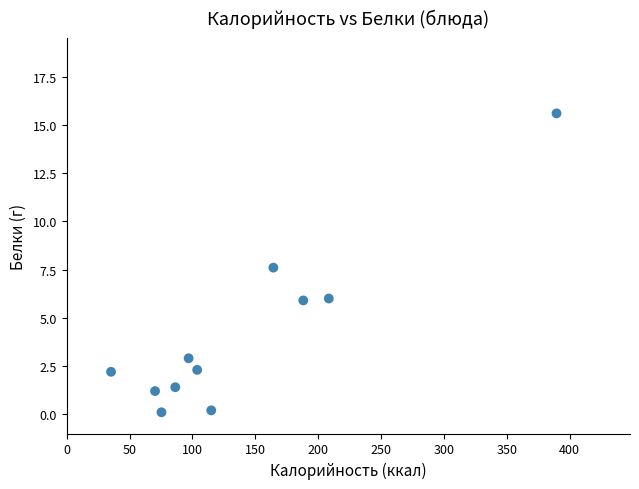

What is the range of Y values (max minus min)?

15.5